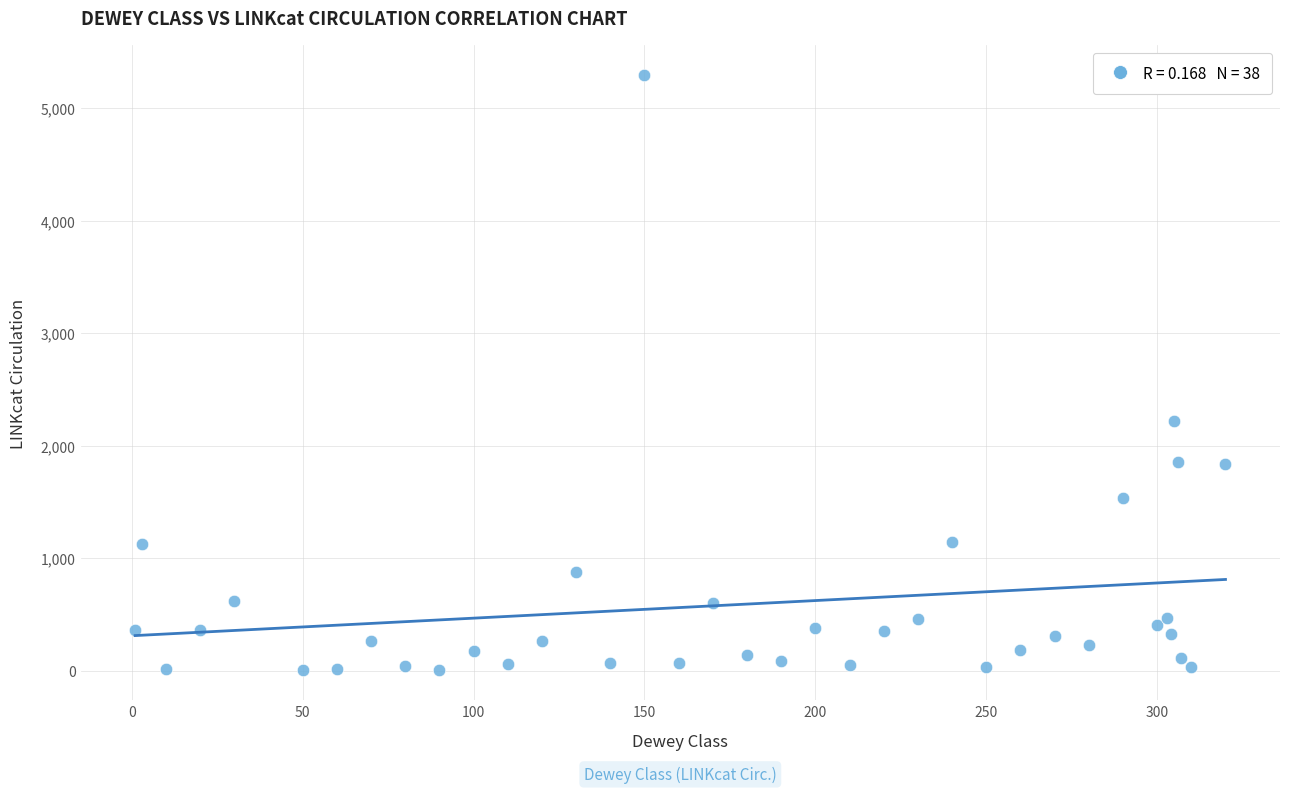

What Y value in the scatter plot is closest to 2649?

2222